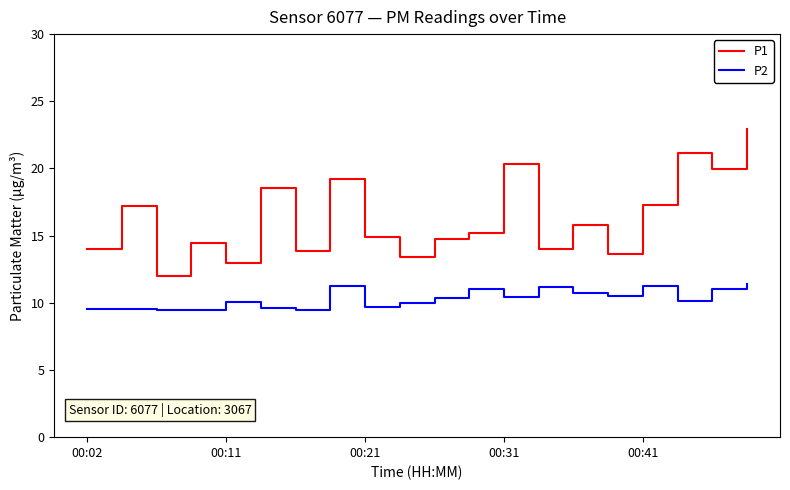

True or false: P1 and P2 intersect in this chart.

False